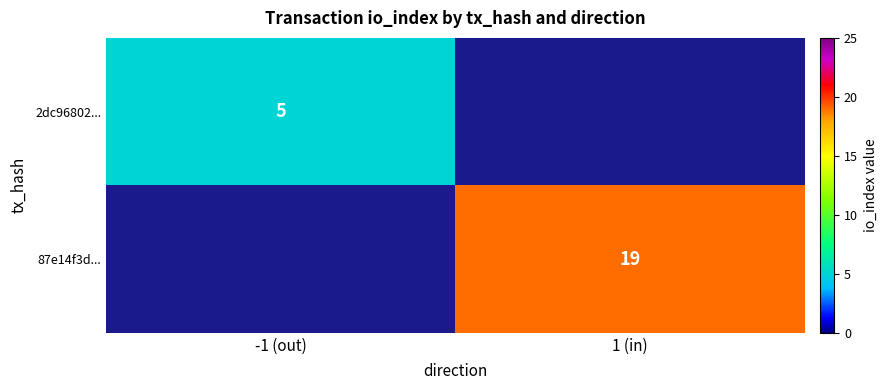

True or false: 87e14f3d... has a value of 31 at 1 (in).

False